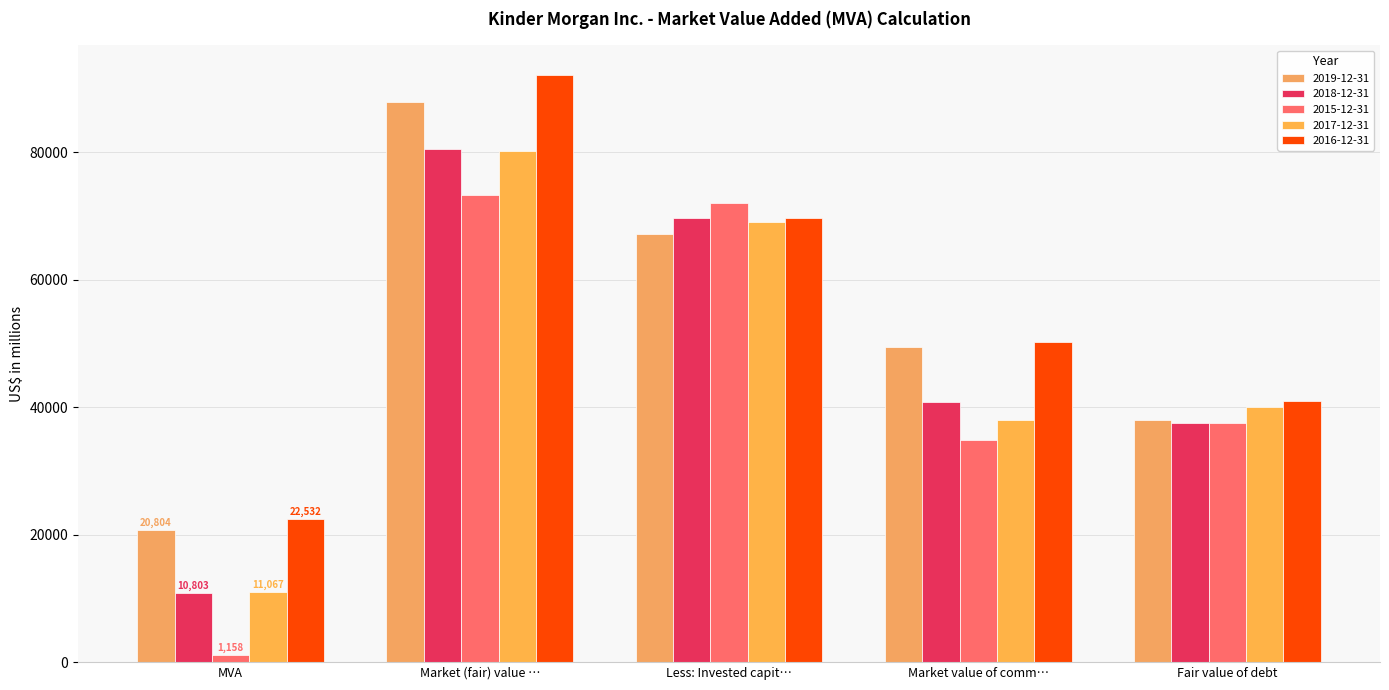

What is the minimum value shown in the chart?

1158